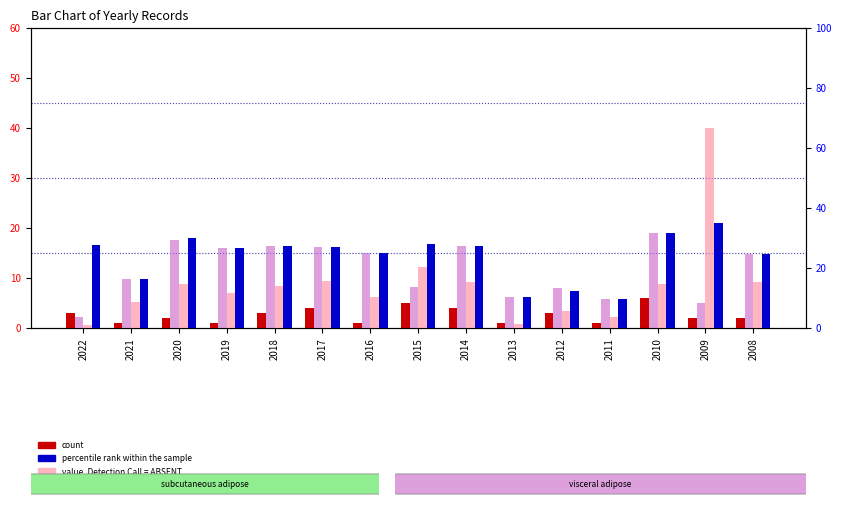

Reading right to left, what are all the values shown in this chart?

count: 2008=2.0	2009=2.0	2010=6.0	2011=1.0	2012=3.0	2013=1.0	2014=4.0	2015=5.0	2016=1.0	2017=4.0	2018=3.0	2019=1.0	2020=2.0	2021=1.0	2022=3.0
rank, Detection Call = ABSENT: 2008=14.8	2009=5.0	2010=19.1	2011=5.8	2012=8.0	2013=6.2	2014=16.4	2015=8.2	2016=15.0	2017=16.3	2018=16.3	2019=16.0	2020=17.5	2021=9.7	2022=2.2
value, Detection Call = ABSENT: 2008=9.2	2009=40.0	2010=8.8	2011=2.2	2012=3.5	2013=0.8	2014=9.2	2015=12.2	2016=6.2	2017=9.5	2018=8.5	2019=7.0	2020=8.8	2021=5.2	2022=0.6
percentile rank within the sample: 2008=24.7	2009=35.0	2010=31.8	2011=9.7	2012=12.4	2013=10.3	2014=27.4	2015=28.0	2016=25.0	2017=27.1	2018=27.2	2019=26.7	2020=30.0	2021=16.2	2022=27.7